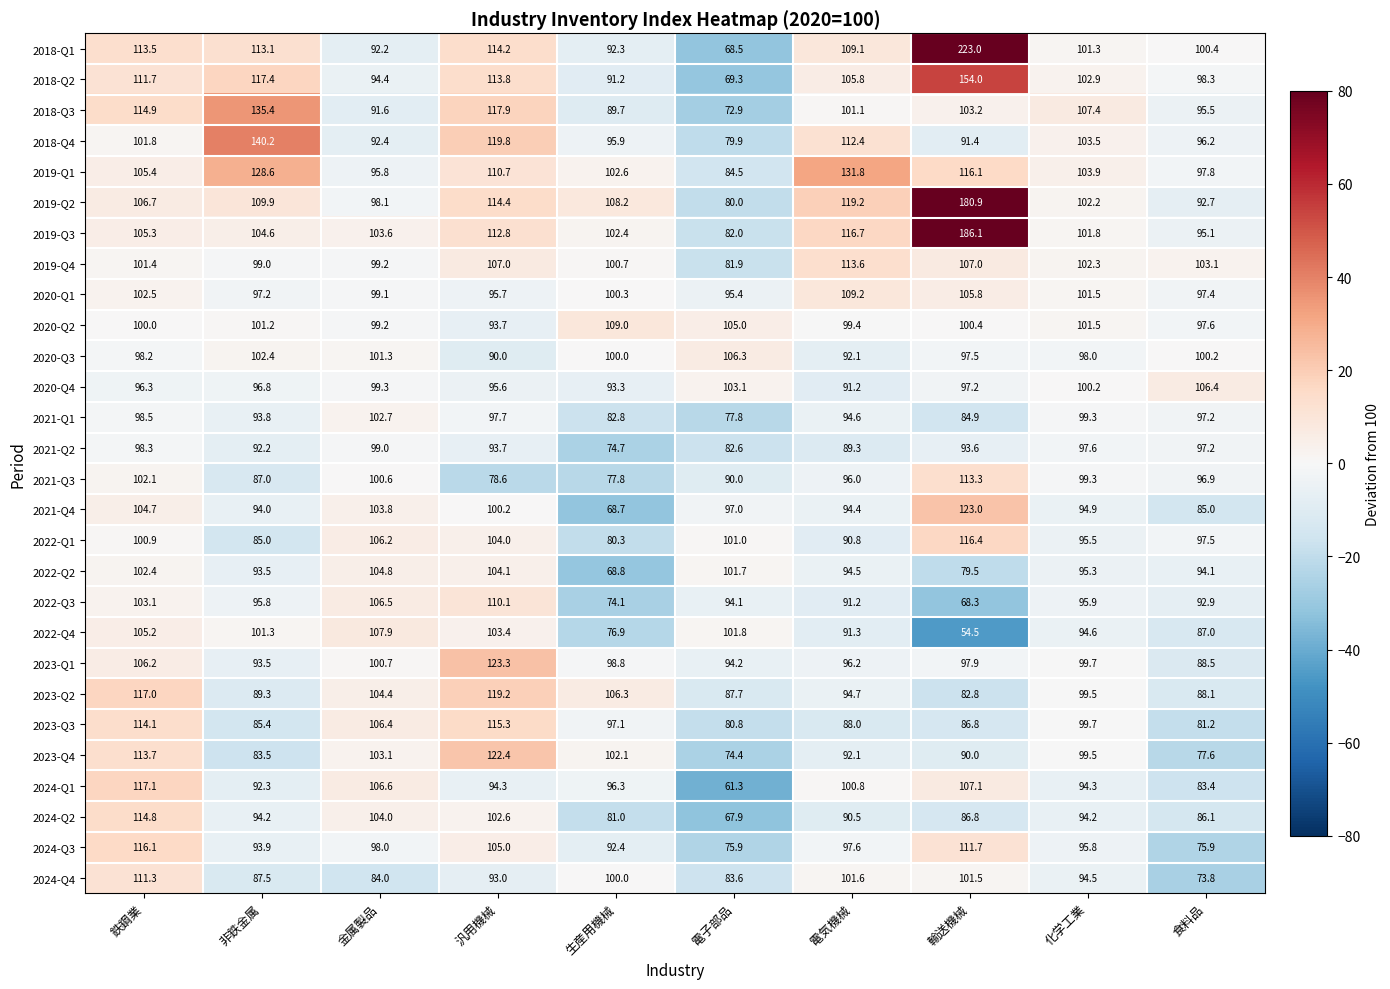

The 2020-Q4 series shows 103.1 at 電子部品. True or false?

True